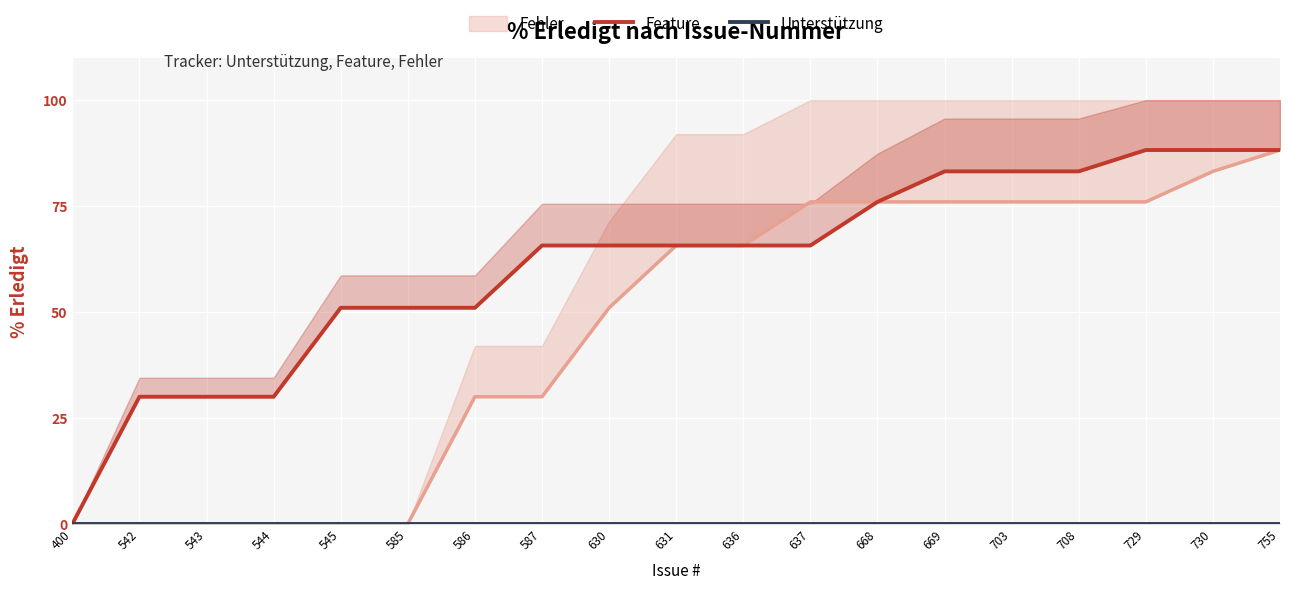

Which label corresponds to the largest value in the chart?

729